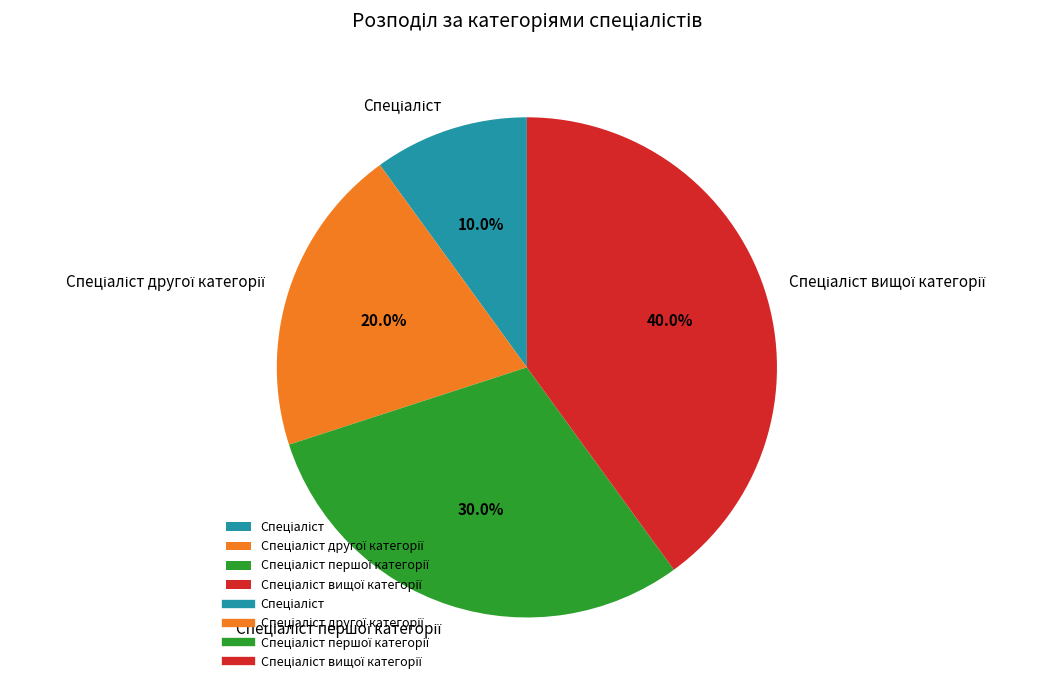

Is there a majority slice in this chart?

No